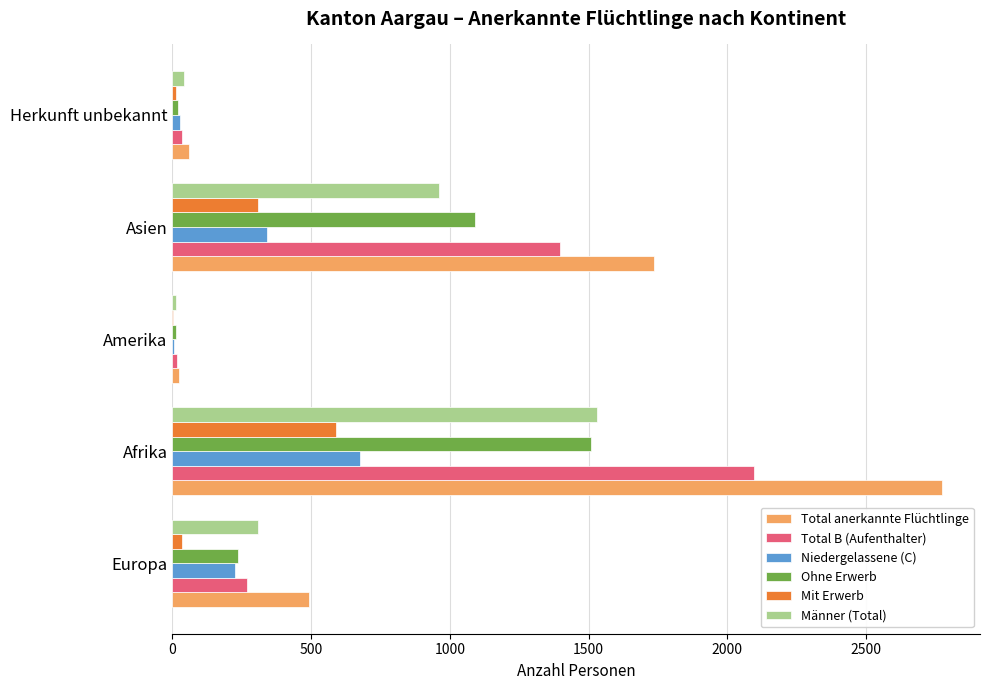

The Ohne Erwerb series shows 1508 at Afrika. True or false?

True